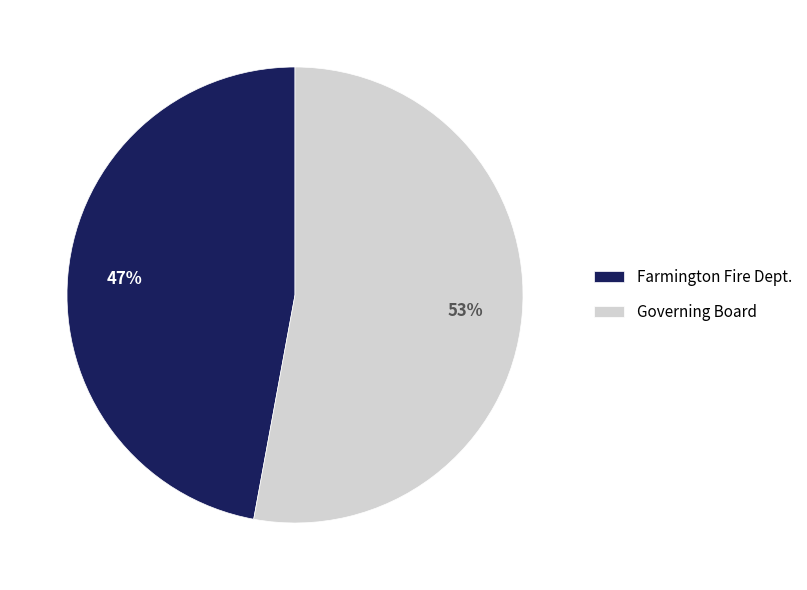

How many slices are in this pie chart?

2